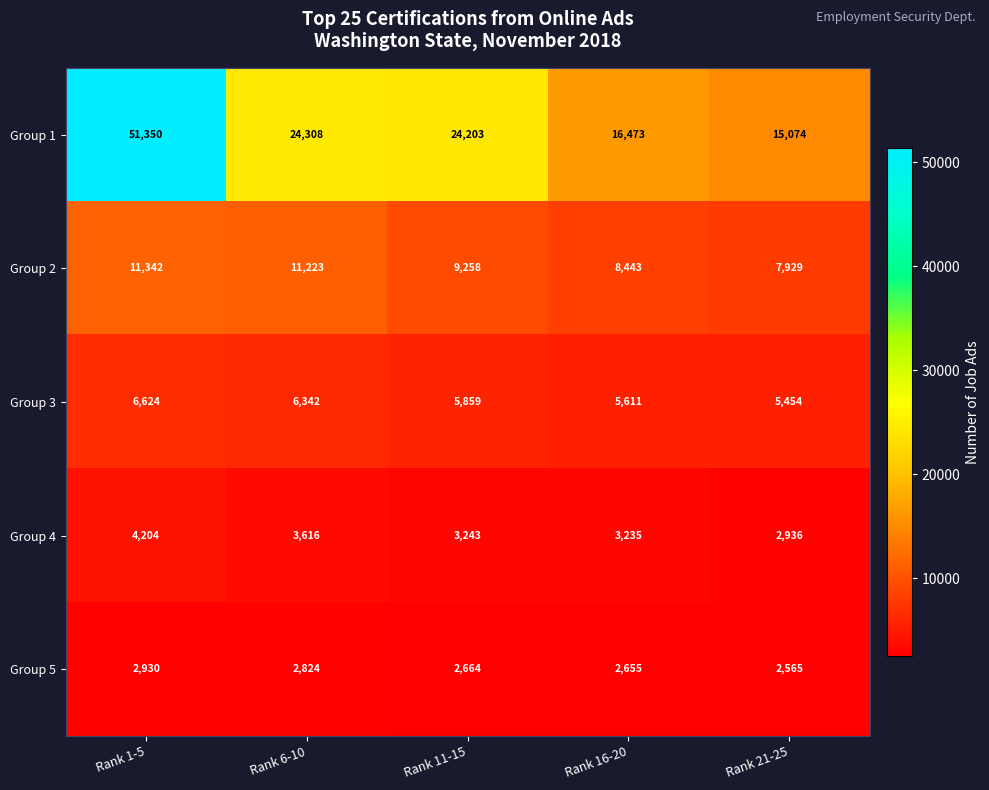

True or false: Group 5 has a value of 4696 at Rank 11-15.

False